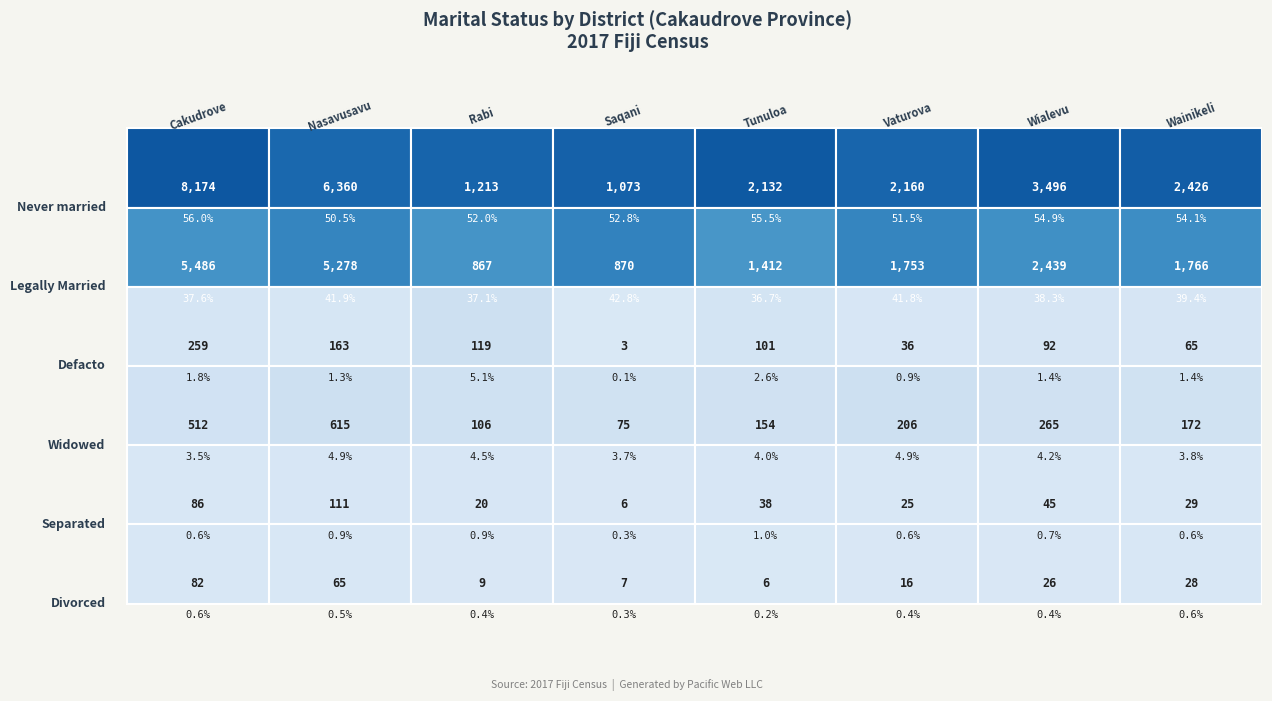

What is the difference between the Widowed values at Wialevu and Saqani?

190